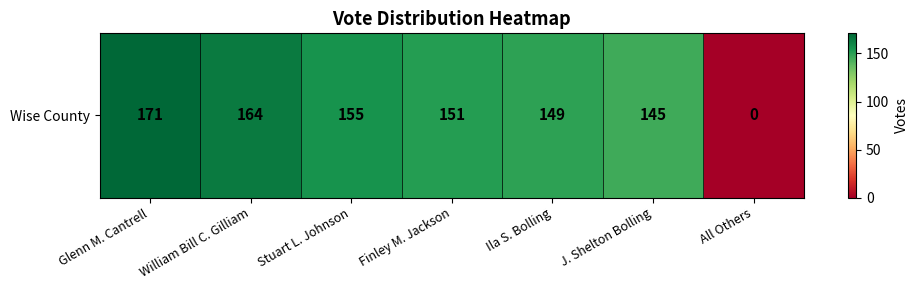

What value does the data have at Ila S. Bolling?

149